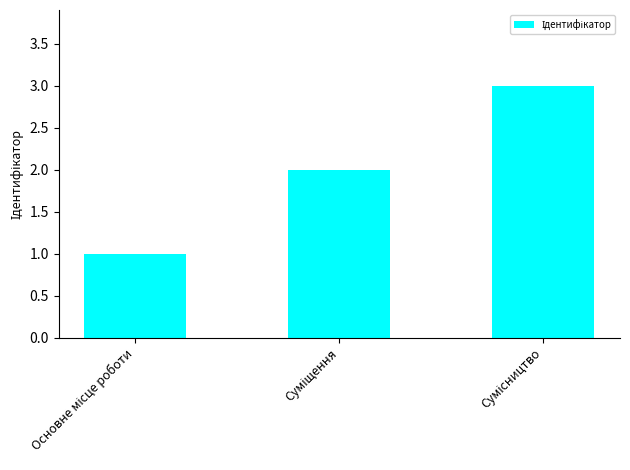

What is the greatest value displayed?

3